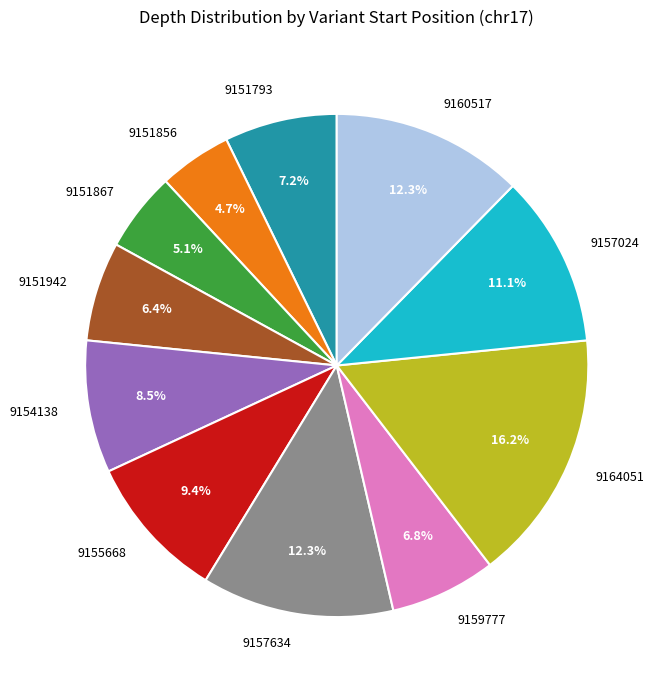

What is the largest slice in the pie chart?

9164051